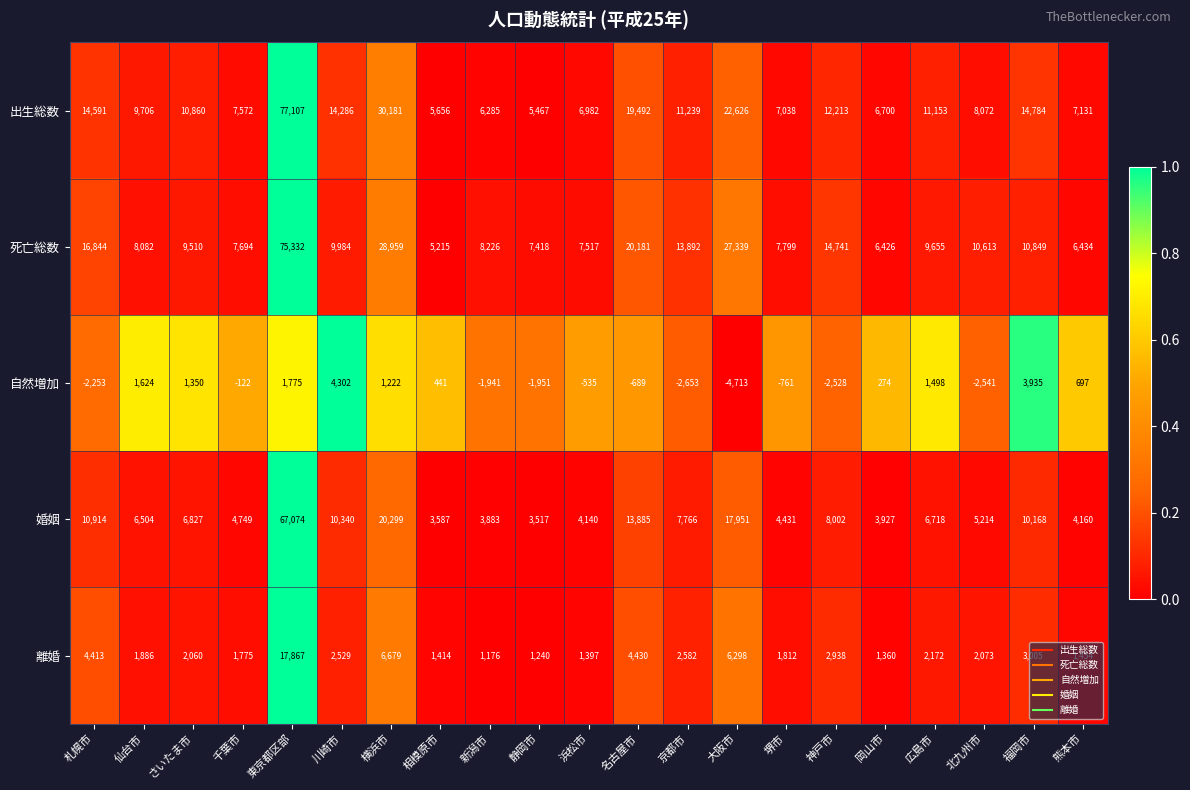

What is the difference between the second highest and second lowest values in the 離婚 series?

5439